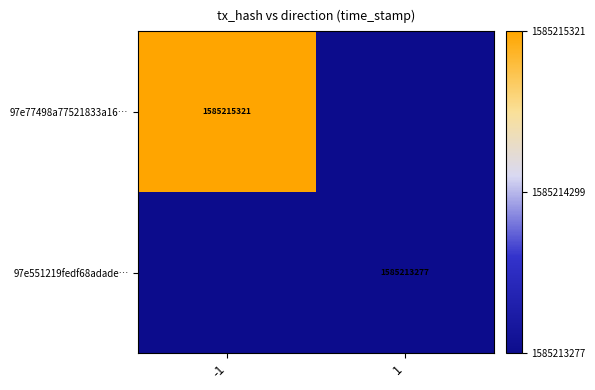

The 97e77498a77521833a16… series shows 2280072817 at -1. True or false?

False